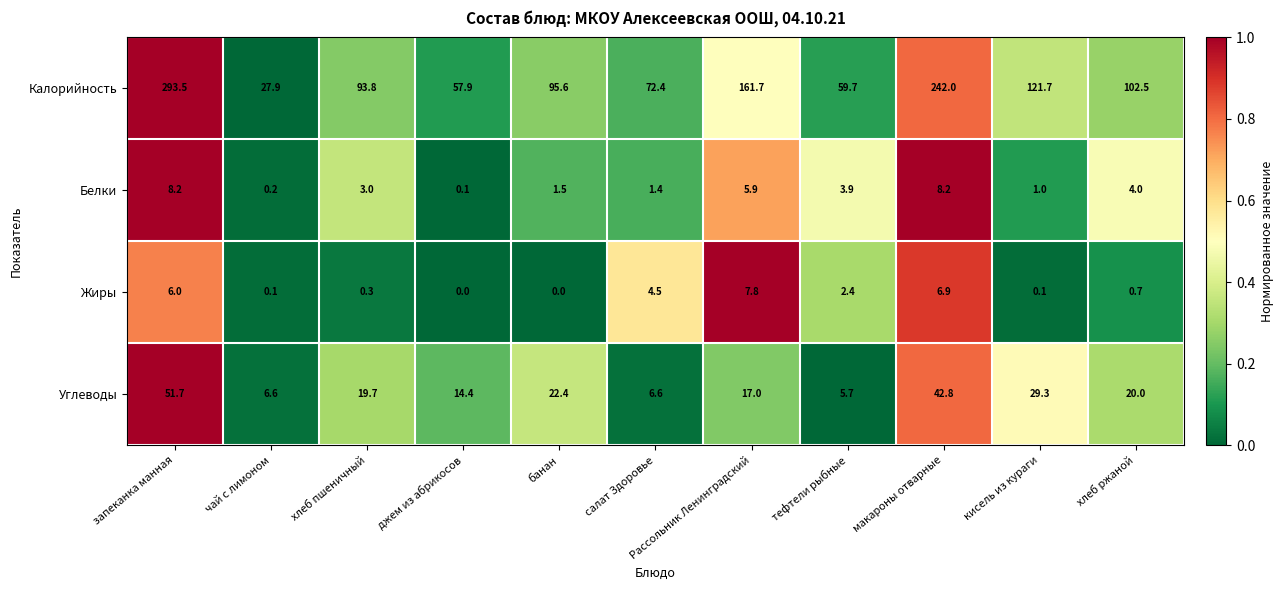

At which category is the sum across all series the highest?

запеканка манная